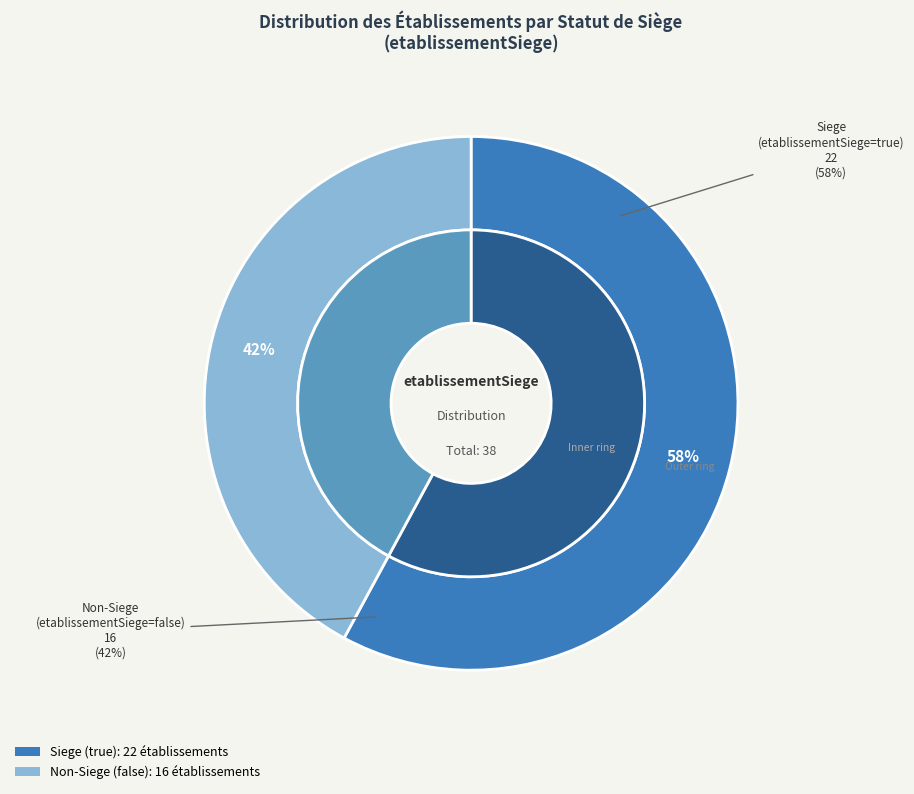

How many segments does this pie chart have?

2